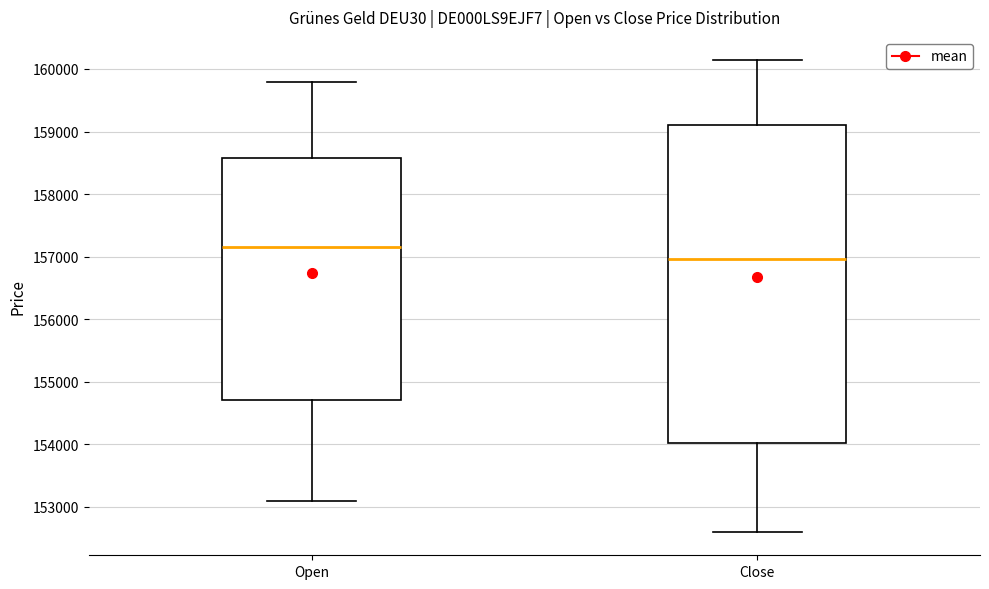

Which box's median line is the highest?

Open